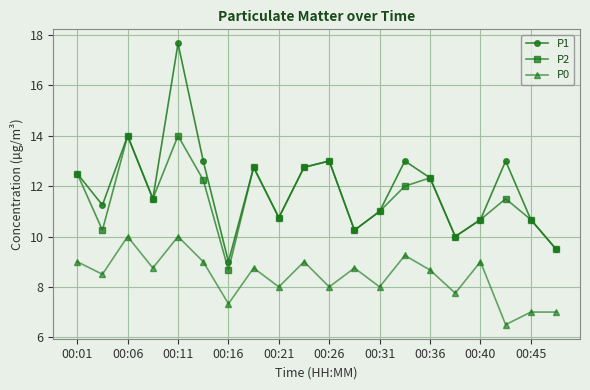

True or false: P1 and P0 intersect in this chart.

False